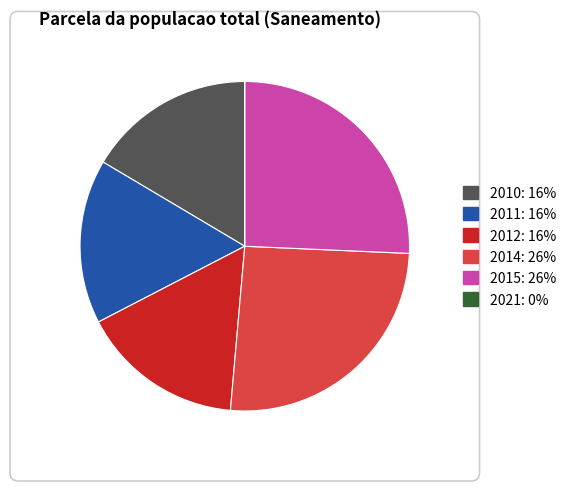

Do 2011 and 2012 together represent more than half of the pie?

No